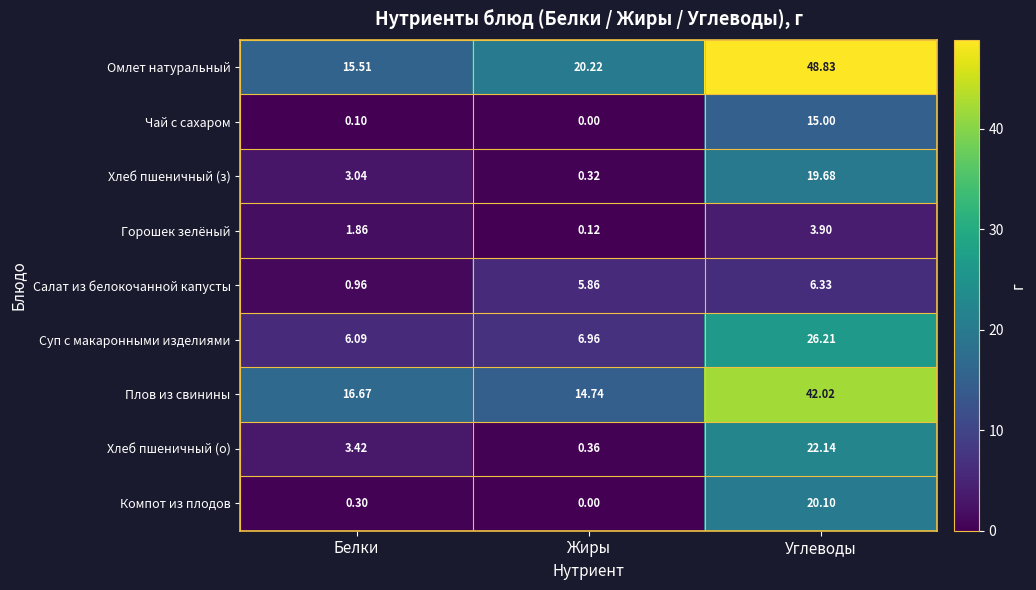

Which series has the largest range (max minus min)?

Омлет натуральный